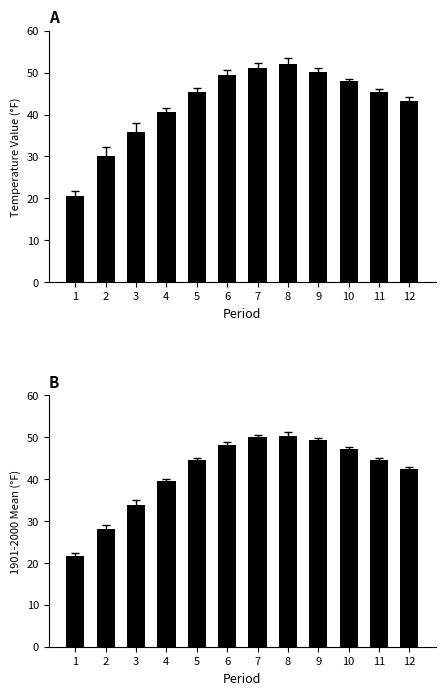

Rank the series by their average value, from lowest to highest.

1901-2000 Mean, Value